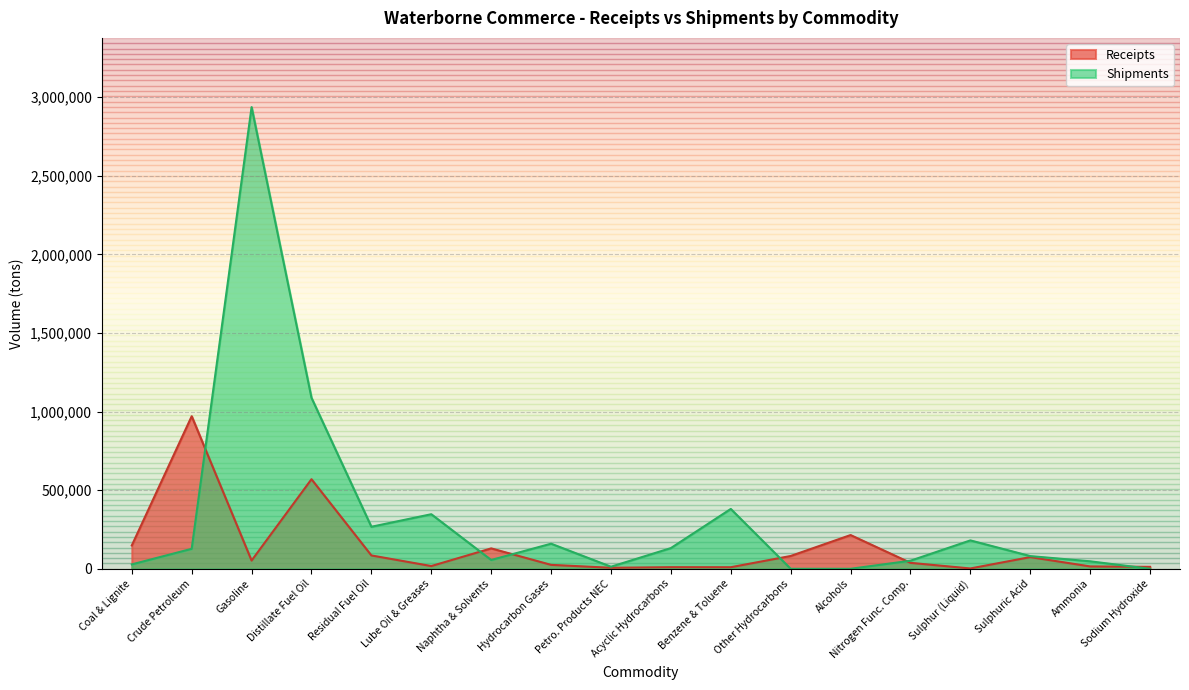

Which series changed the most between Ammonia and Sodium Hydroxide?

Shipments